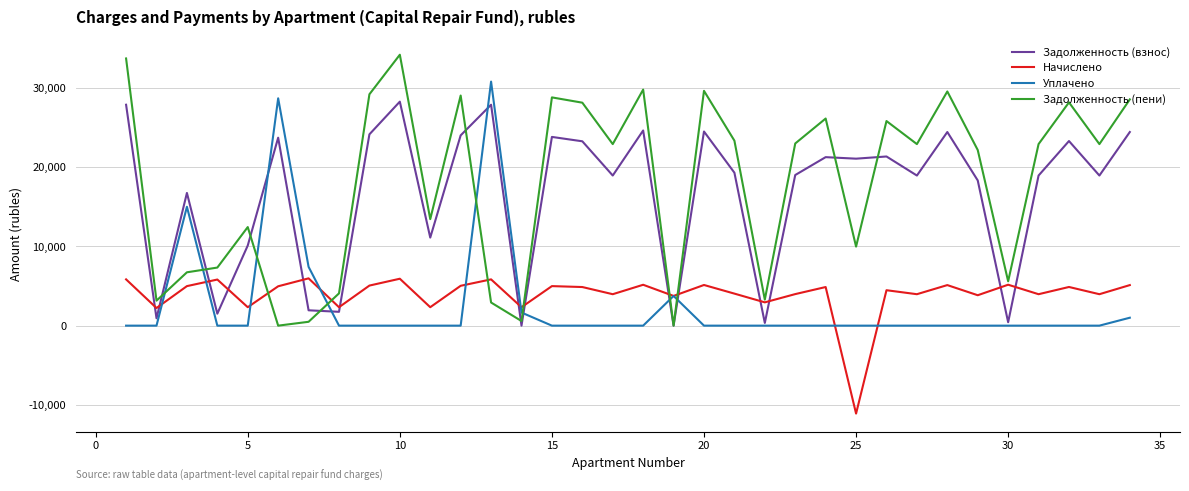

What is the maximum value for Задолженность (взнос)?

28261.1